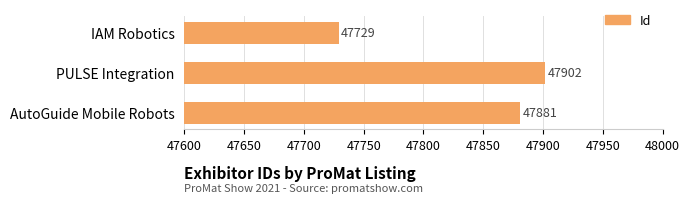

How many categories are shown in the chart?

3